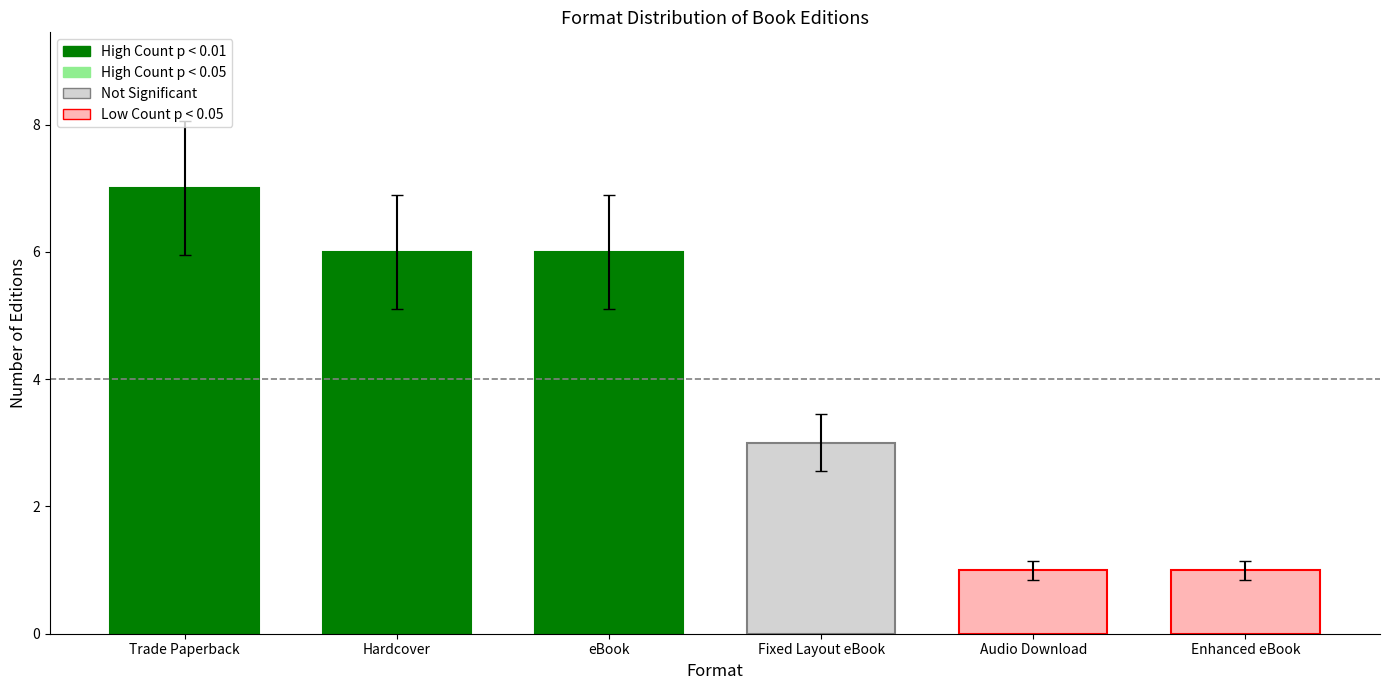

How many distinct data groups are displayed?

1